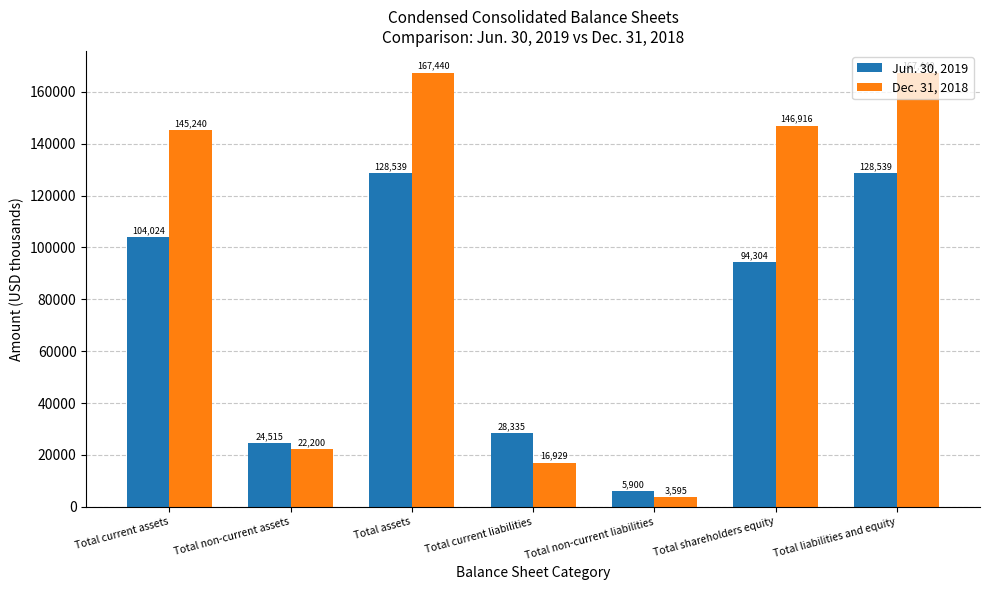

What is the difference between the highest and lowest values at Total liabilities and equity?

38901